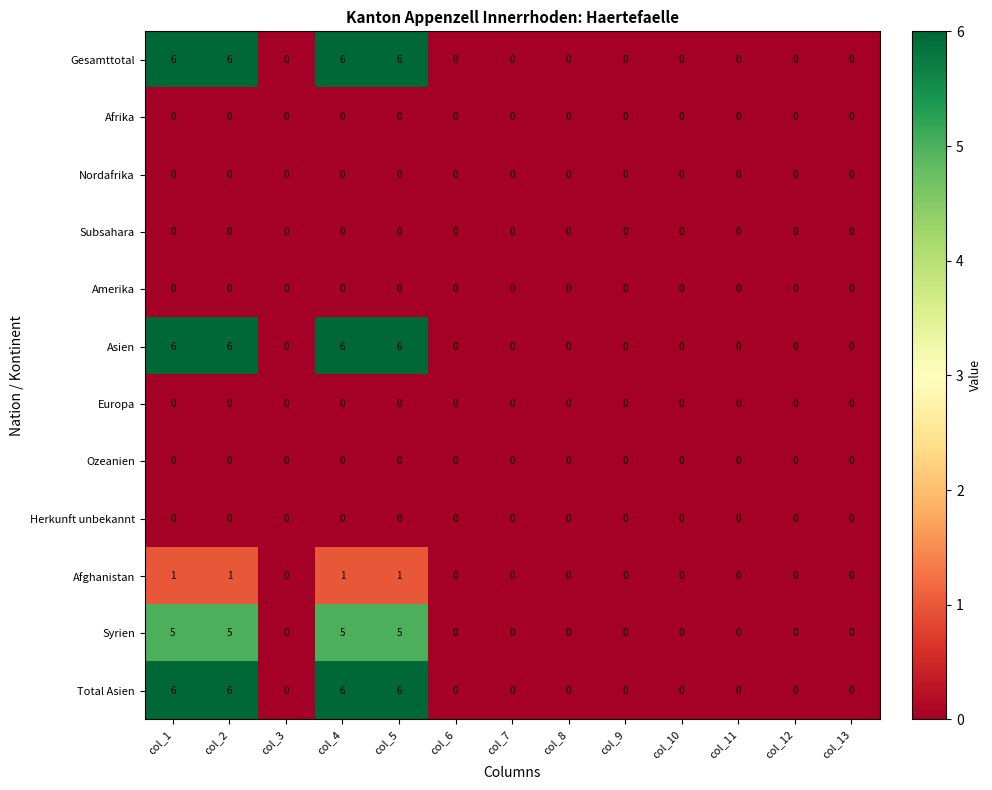

At how many categories does at least one series exceed 3?

4